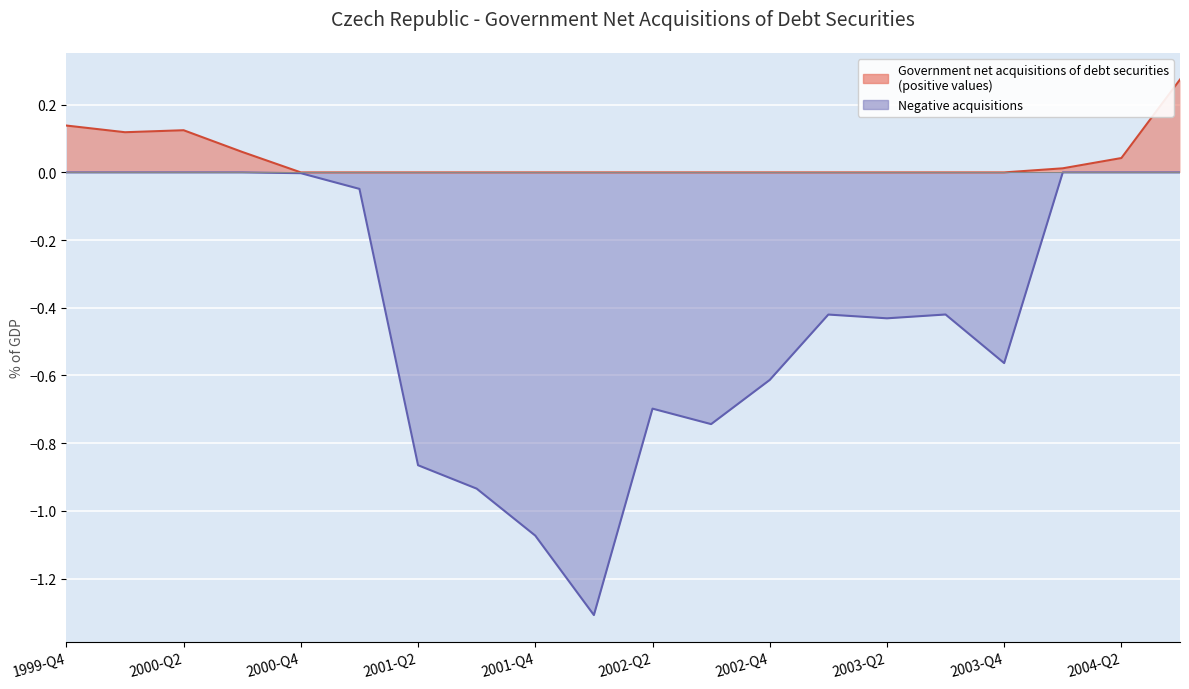

Which category has the highest value in the Positive values series?

2004-Q3